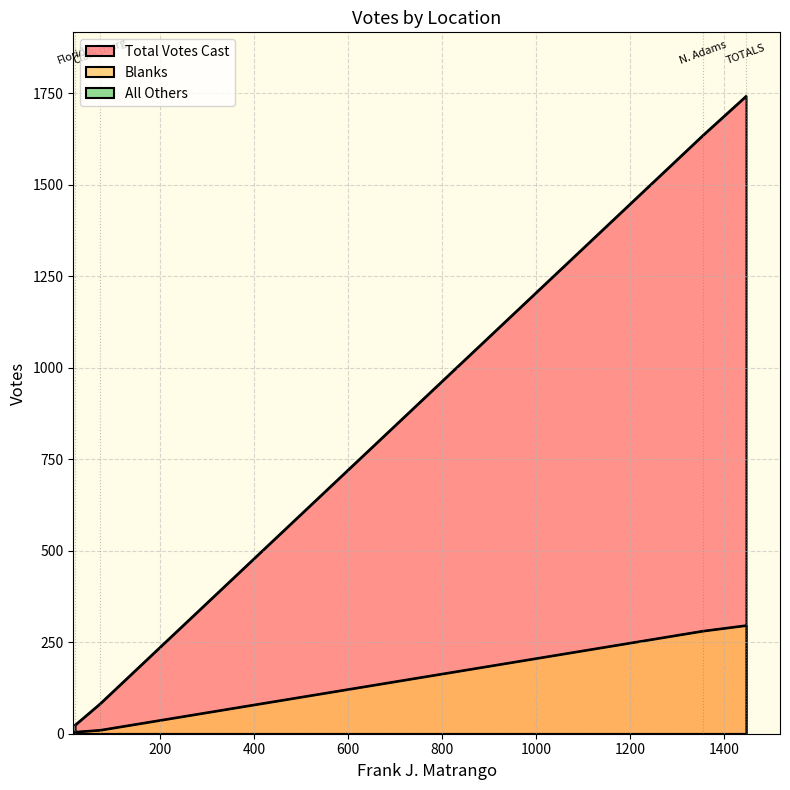

Rank the series at N. Adams from highest to lowest value.

Total Votes Cast, Blanks